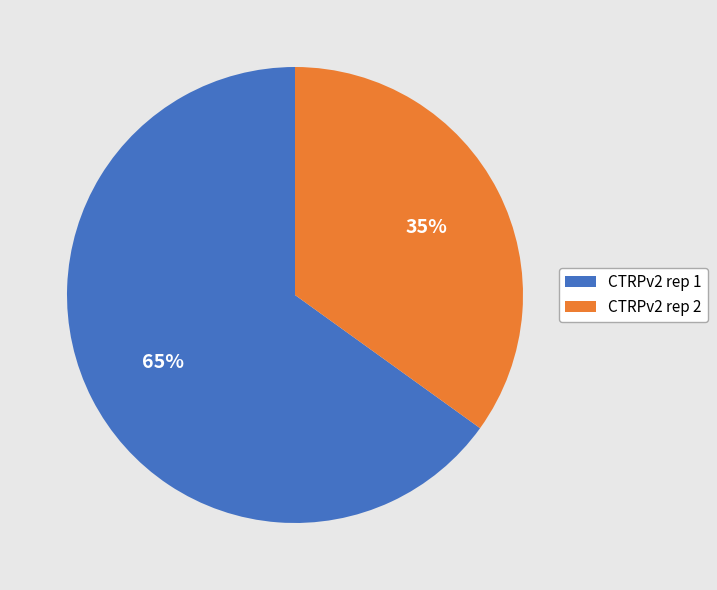

Is it true that CTRPv2 rep 1 is 65% of the pie?

True